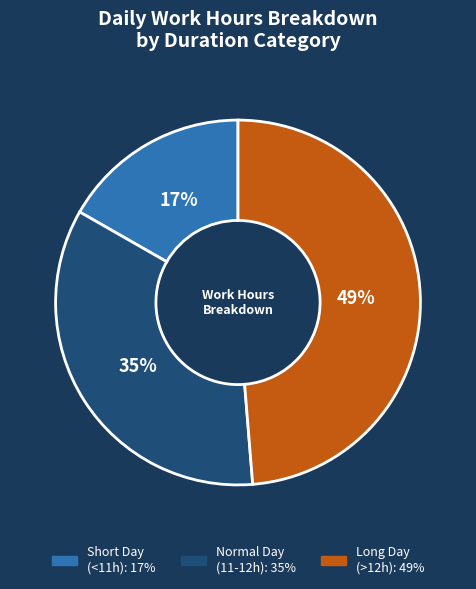

To the nearest percent, what is the difference between the largest and smallest slice percentages?

32%